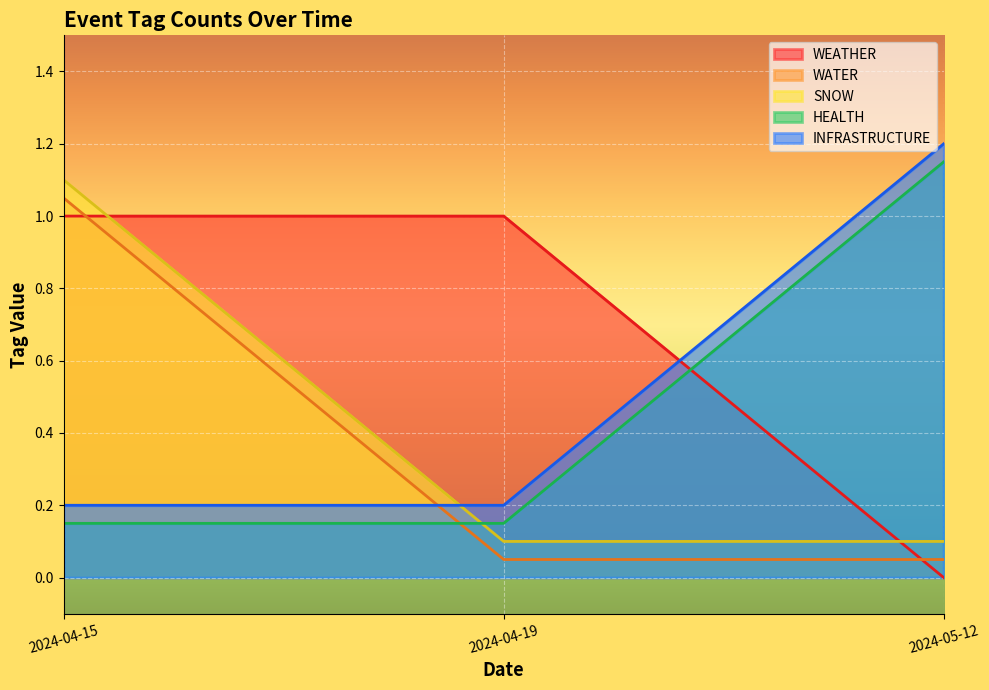

What position from the right is 2024-05-12?

1